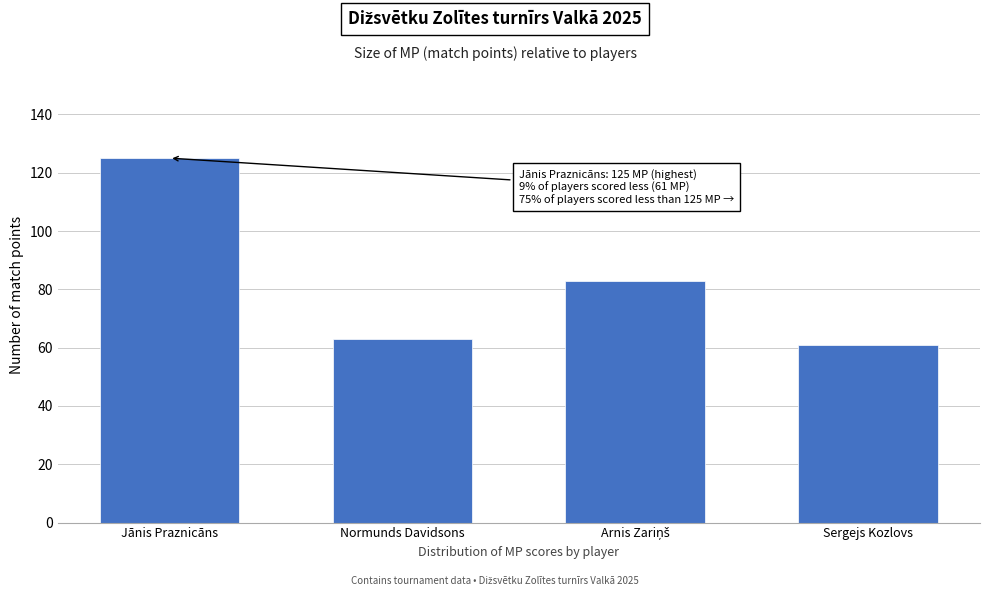

What value does the data have at Normunds Davidsons, to the nearest 5?

65